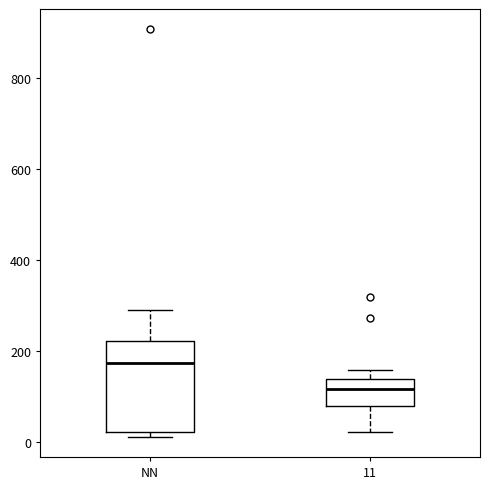

Reading left to right, transcribe this box plot: for each box, give where its median line is, the range the box spans, and where its two whiskers end, as read against the y-axis. The values are not printed on the chart, so give them approximately, as read against the axis.

NN: median 180, box 20 to 220, whiskers 20 (just below the box's lower edge) to 280
11: median 120, box 80 to 140, whiskers 20 to 160